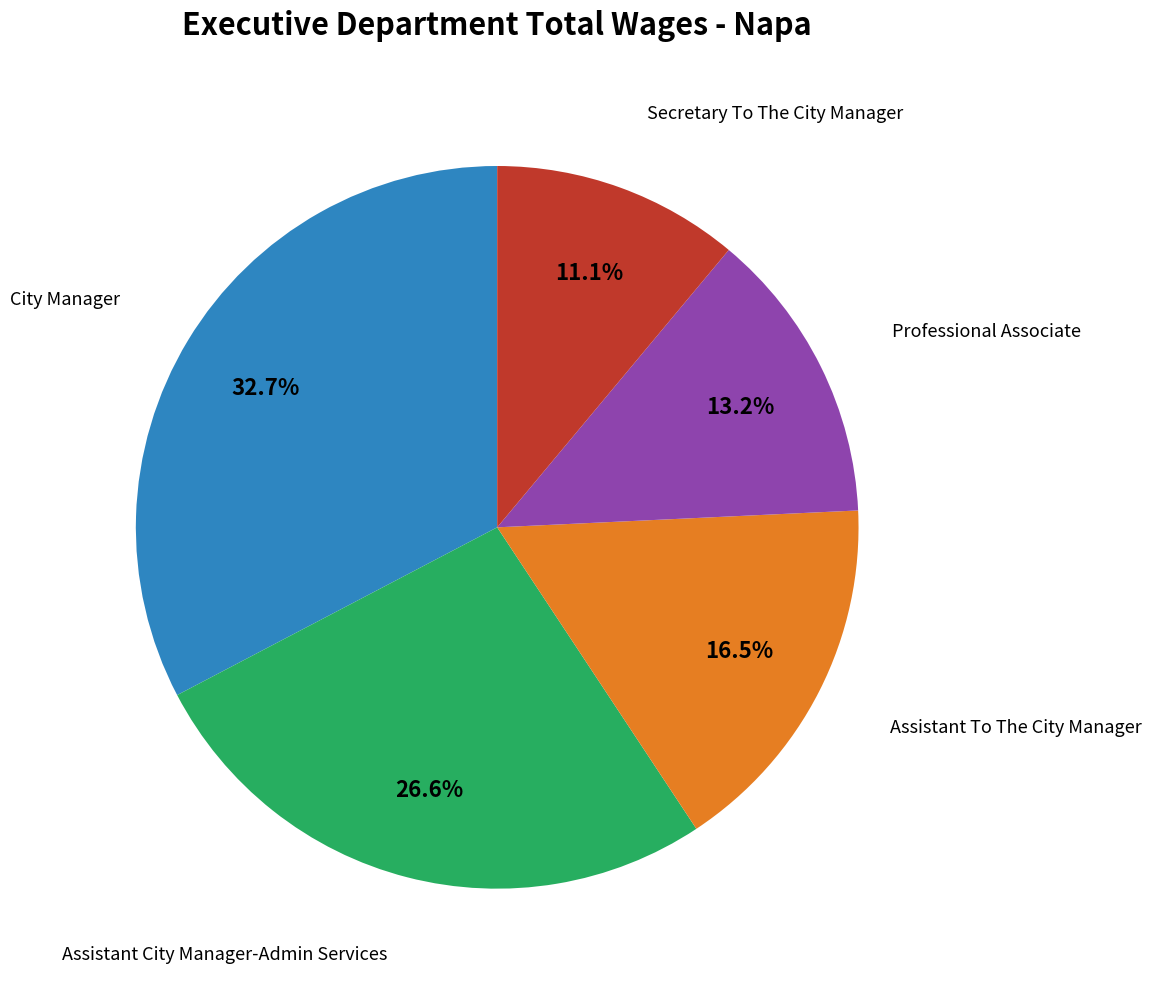

Is there any slice that represents more than half of the pie?

No